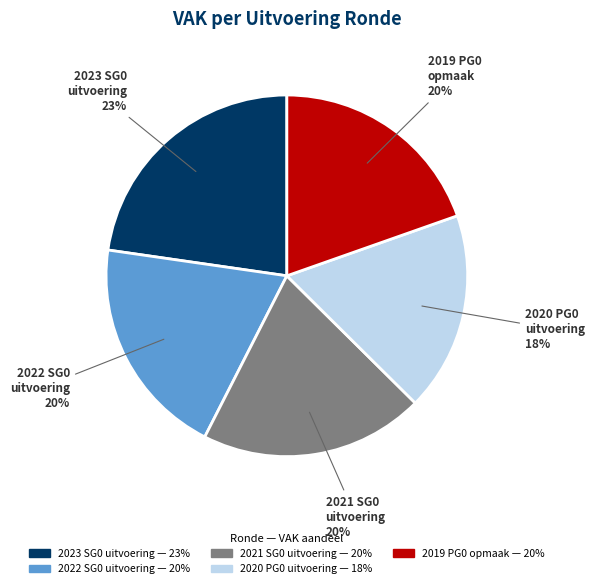

Does any single category account for the majority?

No